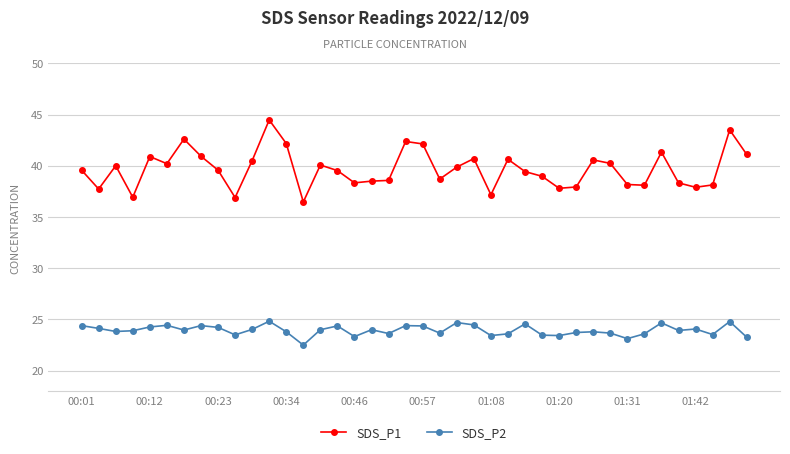

Which series has the widest spread of values?

SDS_P1